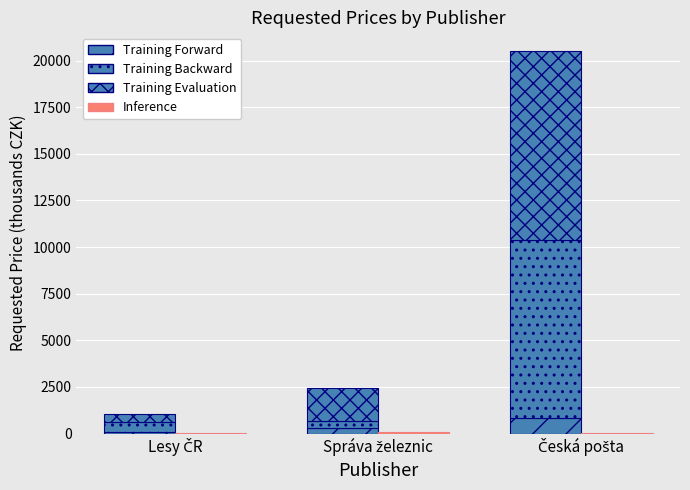

What is the difference between the Inference values at Česká pošta and Lesy ČR?

19.2